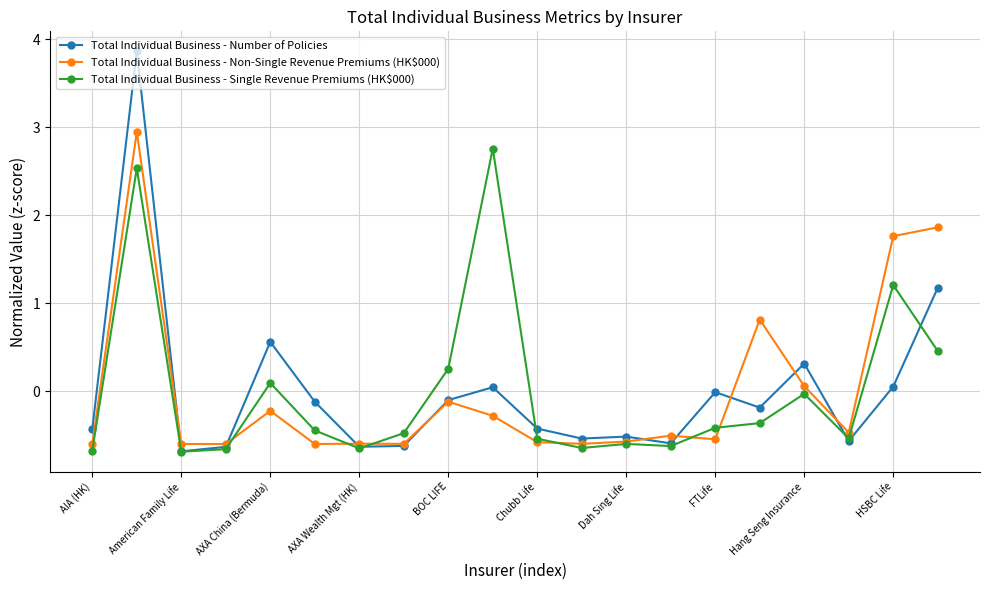

What is the value of the Total Individual Business - Non-Single Revenue Premiums (HK$000) point at the 20th from the left?

1.9